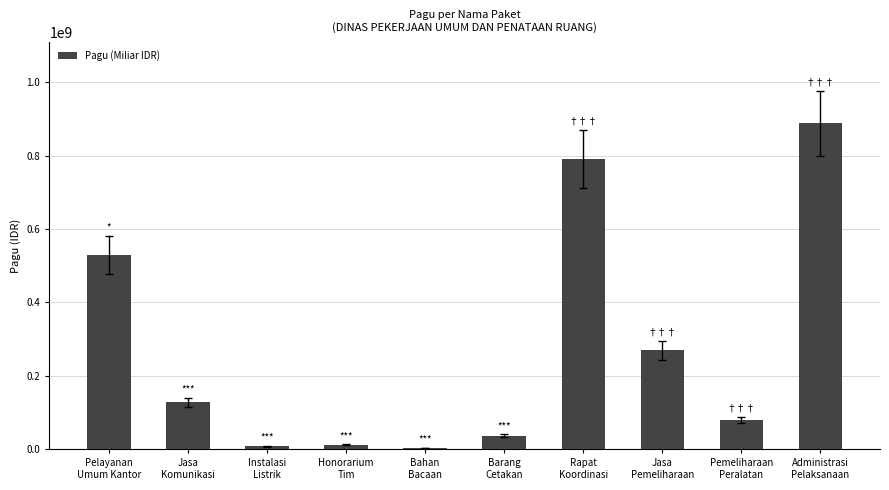

Count the number of data series in this chart.

1